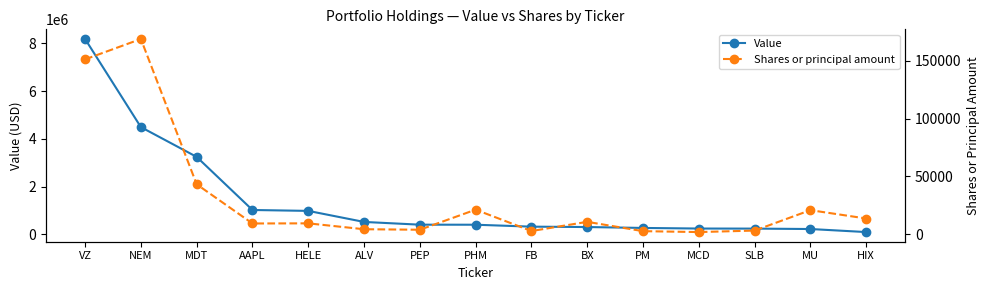

Reading right to left, extract all data points from this chart.

Value: HIX=90000	MU=218000	SLB=235000	MCD=238000	PM=263000	BX=301000	FB=317000	PHM=398000	PEP=400000	ALV=515000	HELE=978000	AAPL=1016000	MDT=3243000	NEM=4492000	VZ=8187000
Shares or principal amount: HIX=13637	MU=20860	SLB=3187	MCD=1895	PM=2685	BX=10745	FB=2785	PHM=21280	PEP=3910	ALV=4353	HELE=9440	AAPL=9330	MDT=43245	NEM=169030	VZ=151398